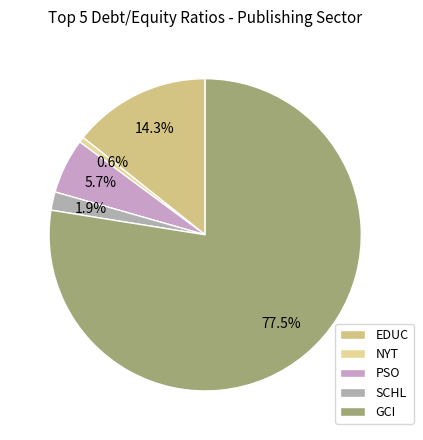

What is the ratio of the value at PSO to the value at SCHL?

3.0